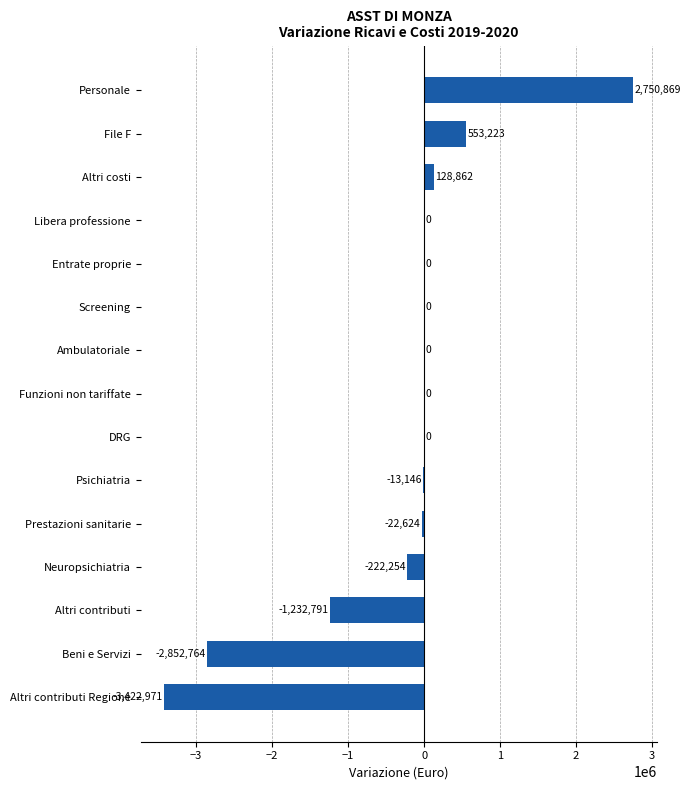

Which label corresponds to the largest value in the chart?

Personale